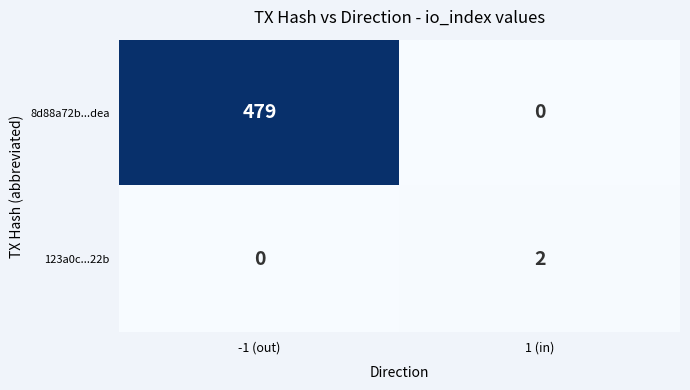

Which series has the largest total across all categories?

8d88a72b...dea